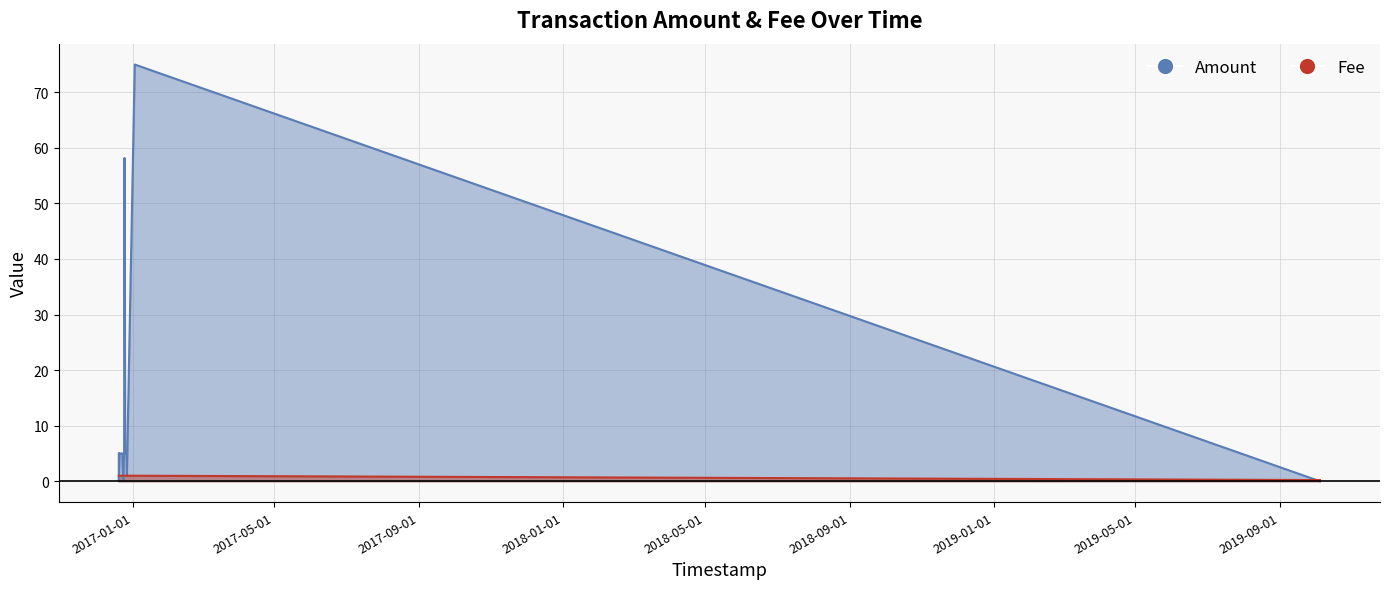

What is the total value across all series at 2016-12-26 21:25:20?

6.0